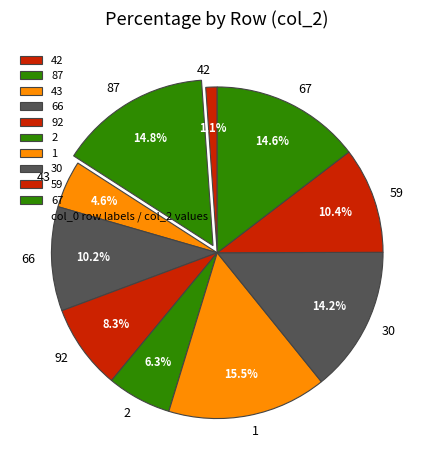

Which category has the smallest portion of the pie?

42